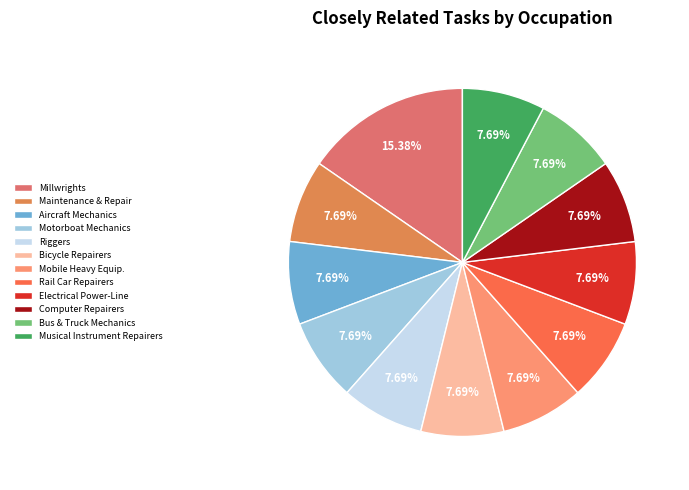

How many segments does this pie chart have?

12